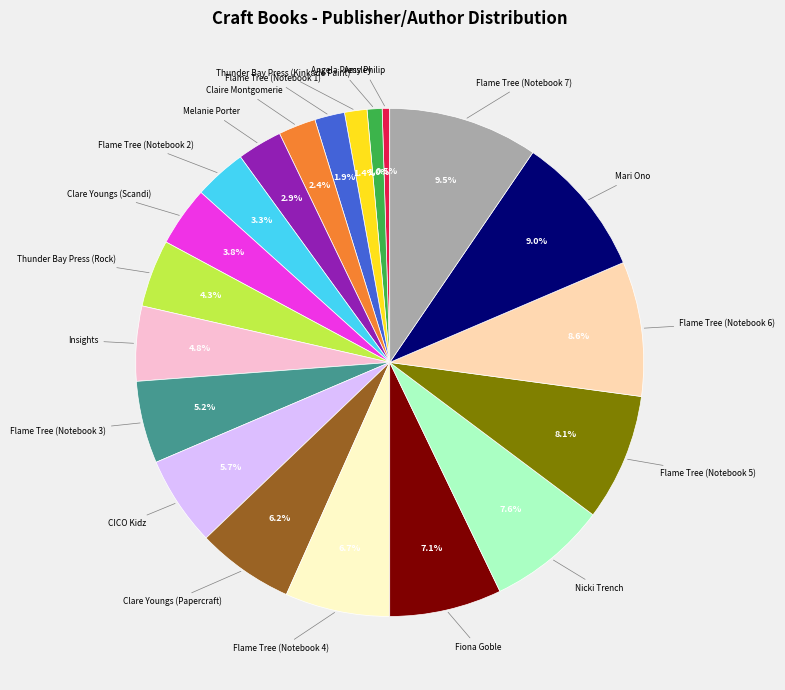

To the nearest percent, what is the average slice percentage?

5%